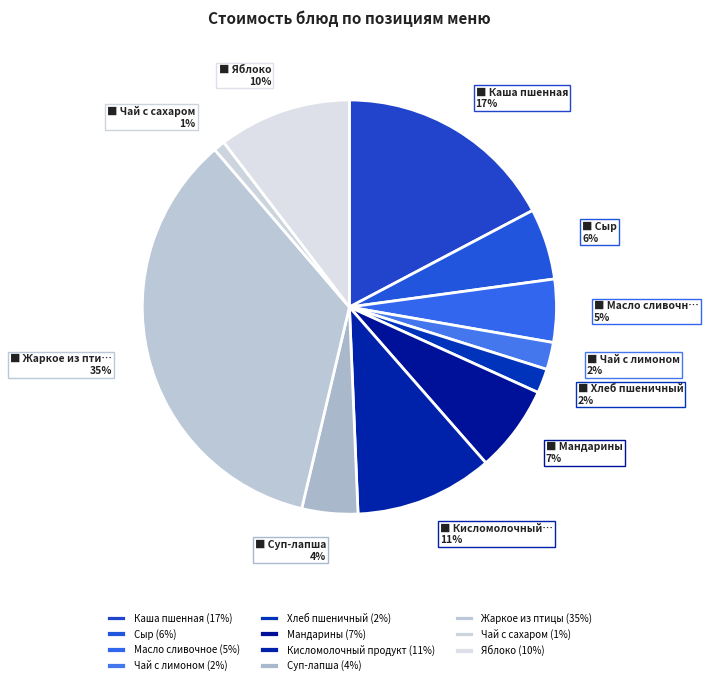

To the nearest percent, what is the average slice percentage?

9%